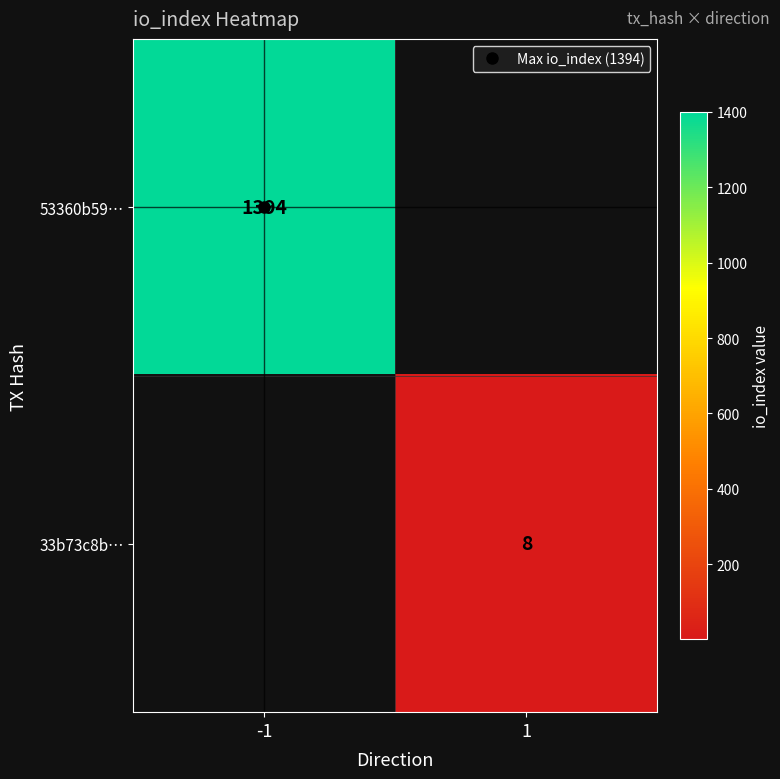

What is the highest value of the 53360b59… series?

1394.0